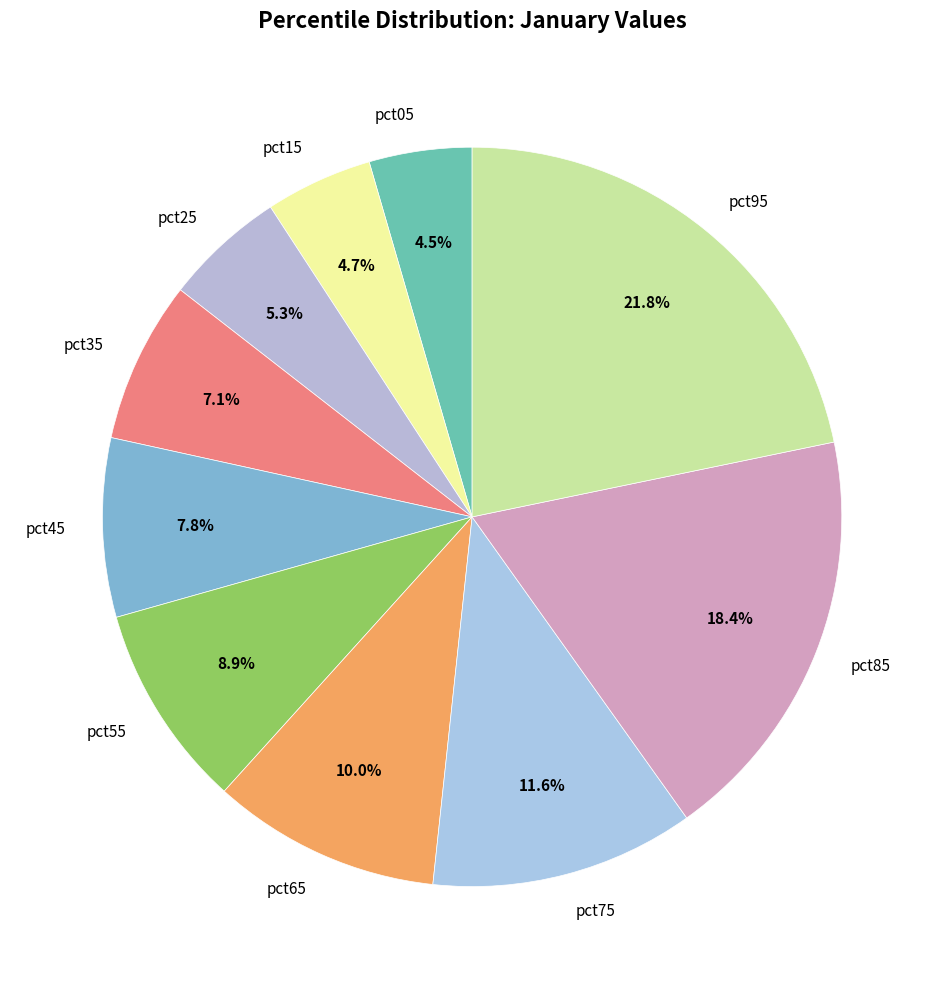

Between pct45 and pct35, which is larger?

pct45